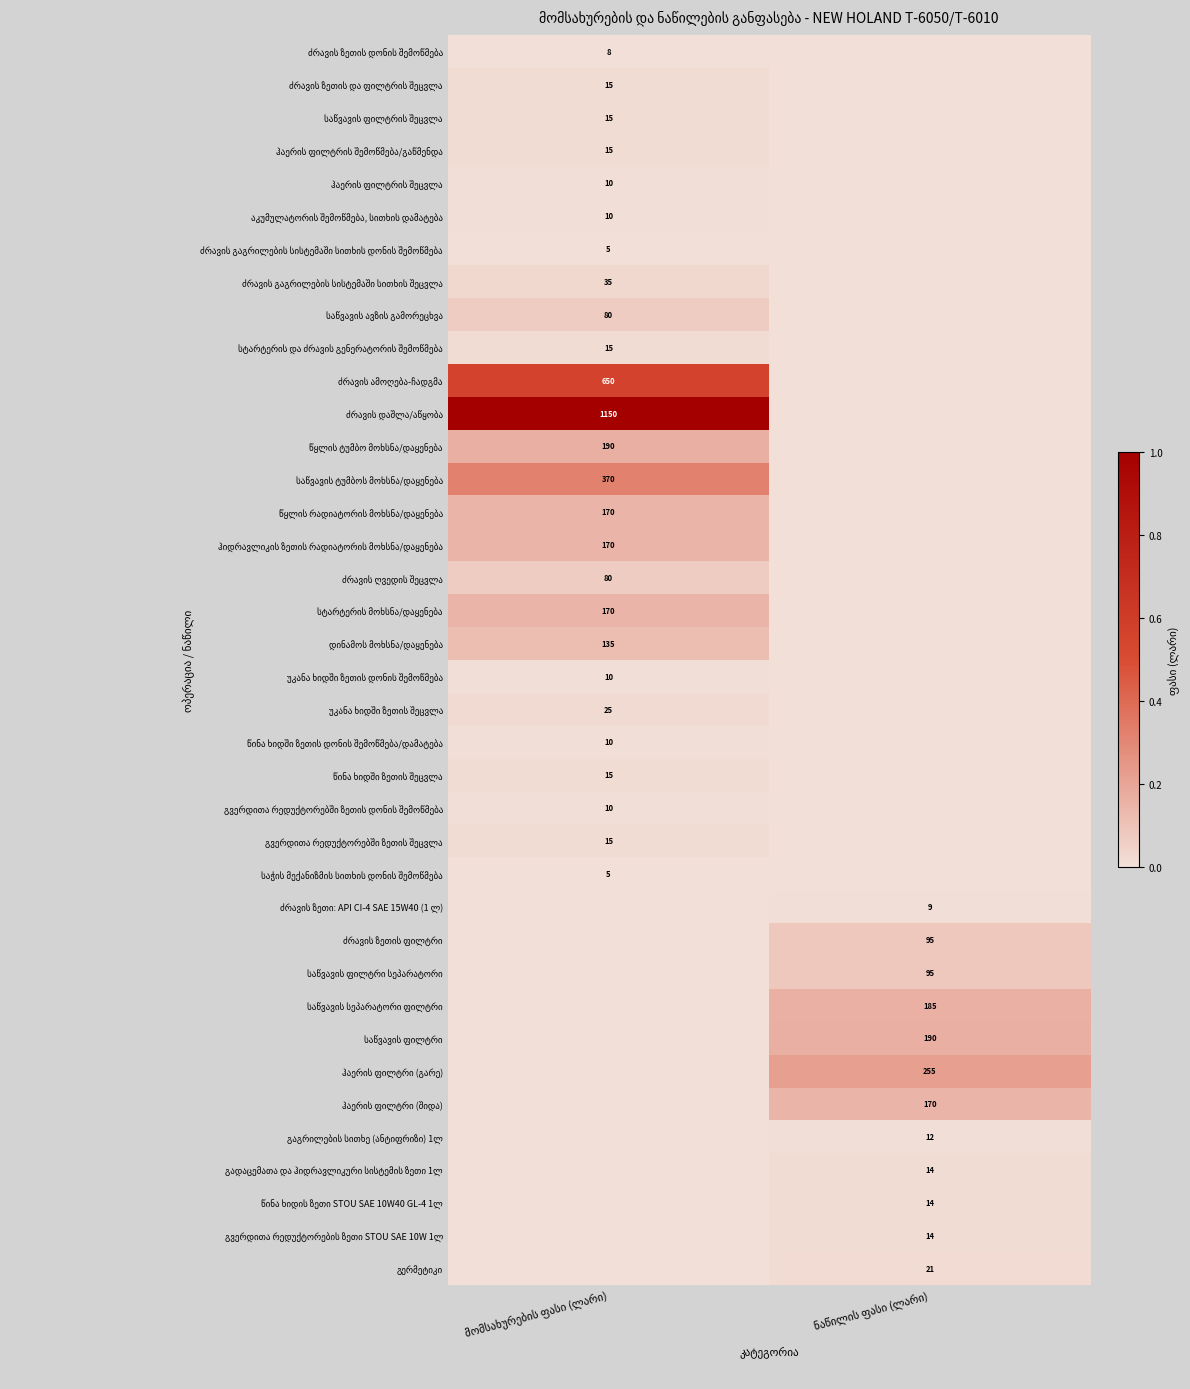

Is it true that ძრავის ზეთის ფილტრი equals 0.0 at მომსახურების ფასი (ლარი)?

True